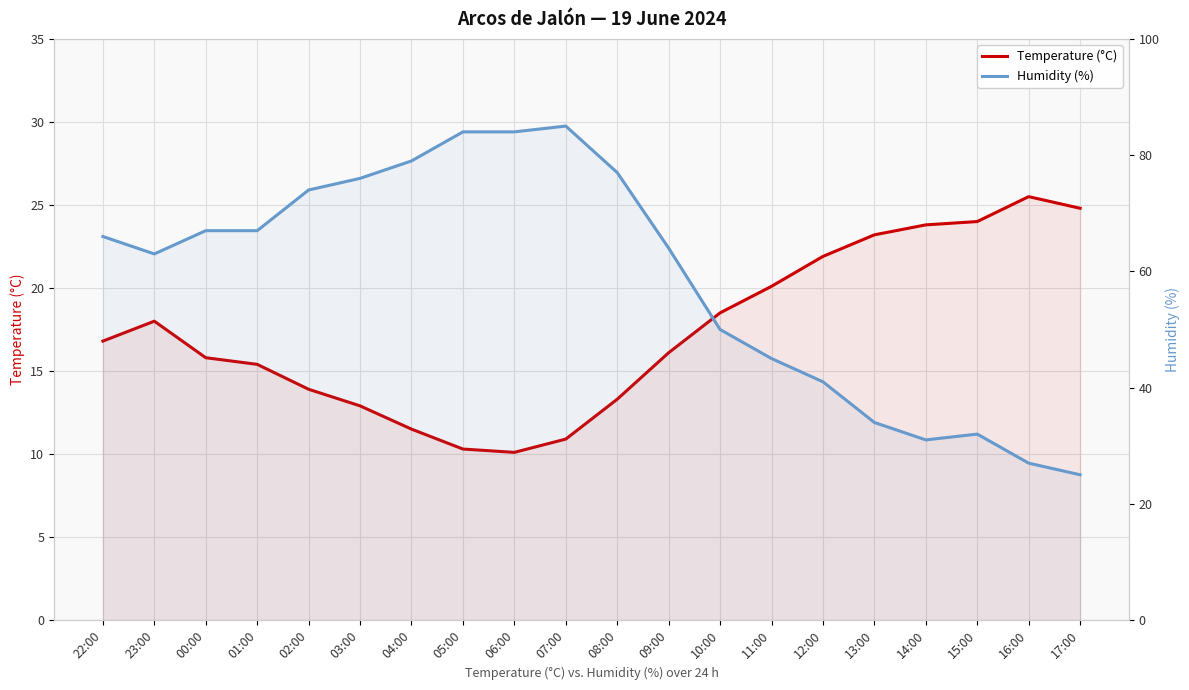

At which category is the sum across all series the highest?

07:00